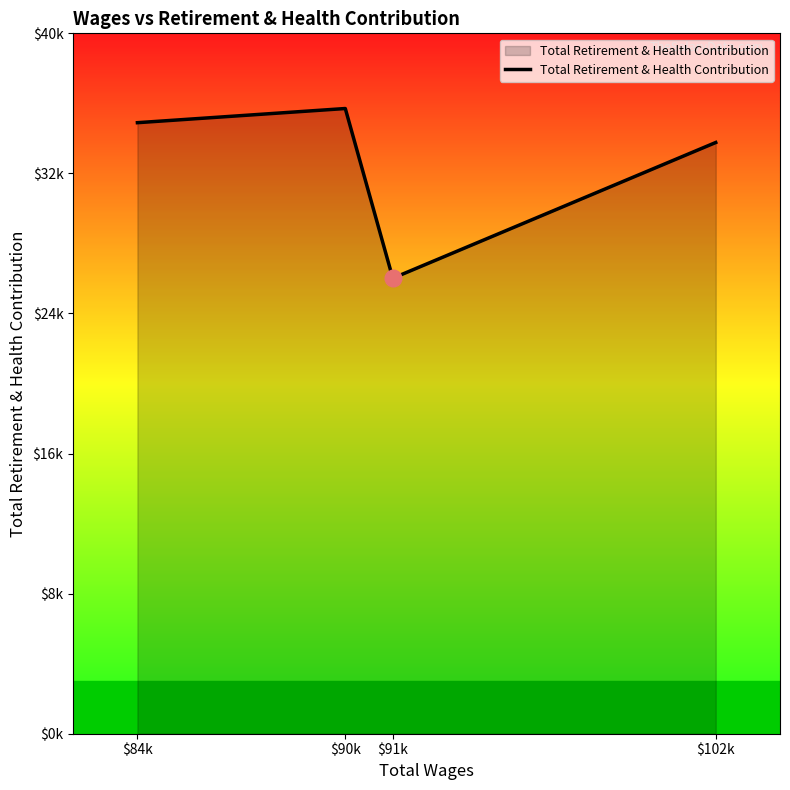

Is it true that the value at $90k is 35706?

True